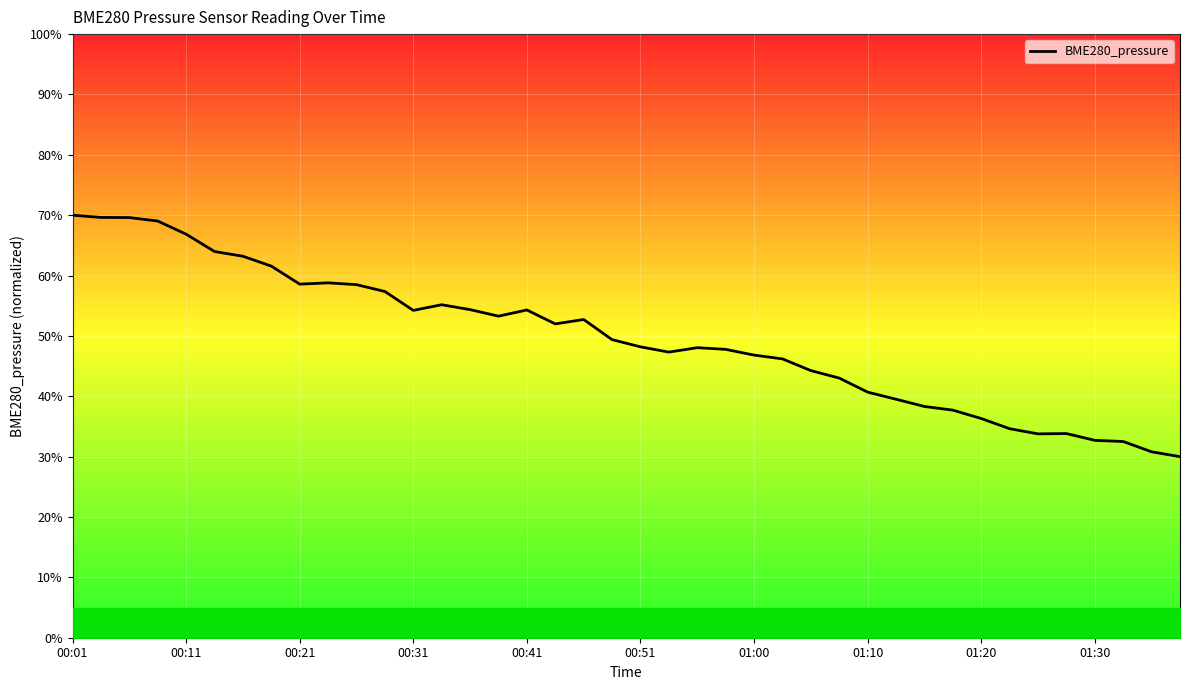

What is the greatest value displayed?

70.0